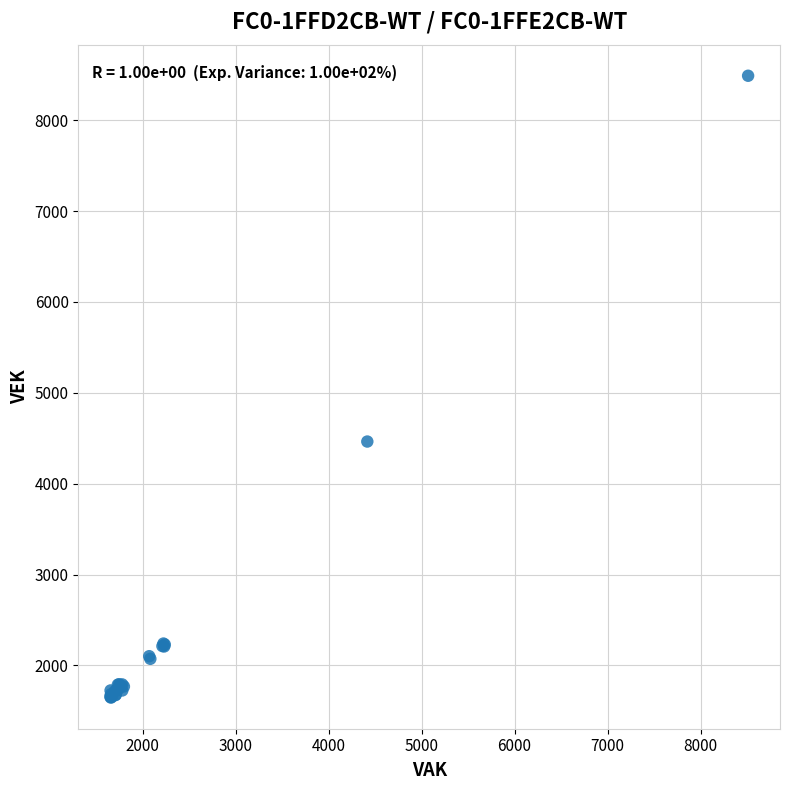

What Y value in the scatter plot is closest to 5067?

4463.7